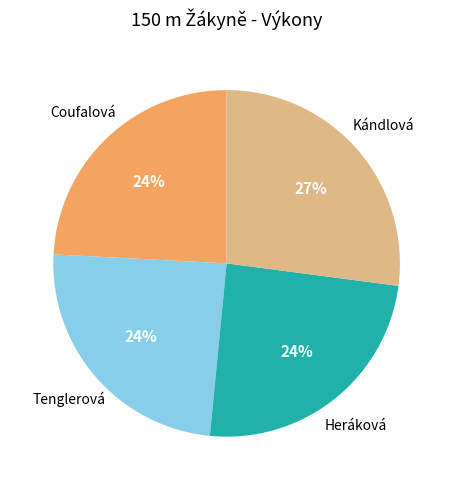

Is there a majority slice in this chart?

No